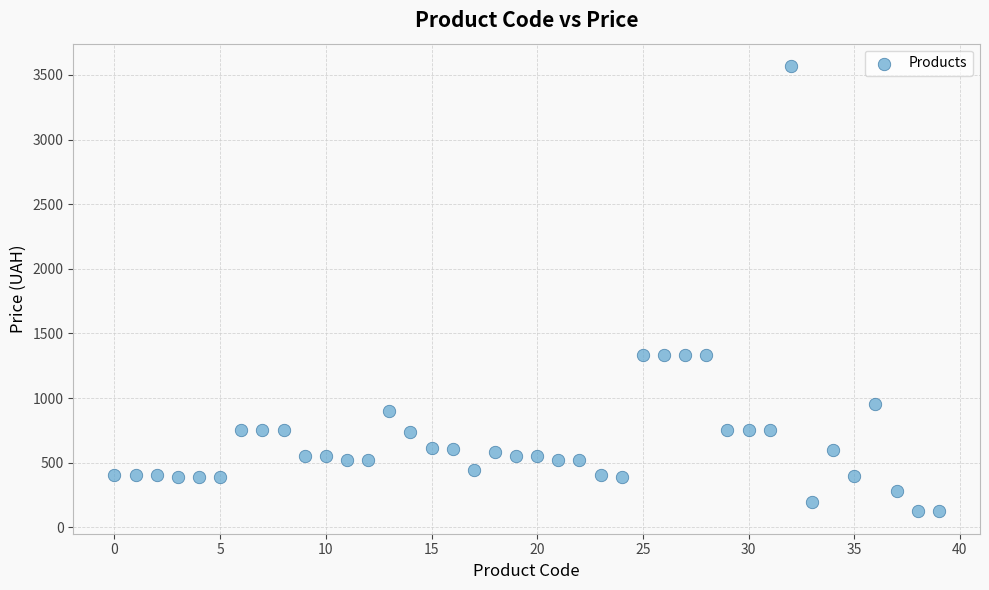

What is the range of Y values (max minus min)?

3446.5